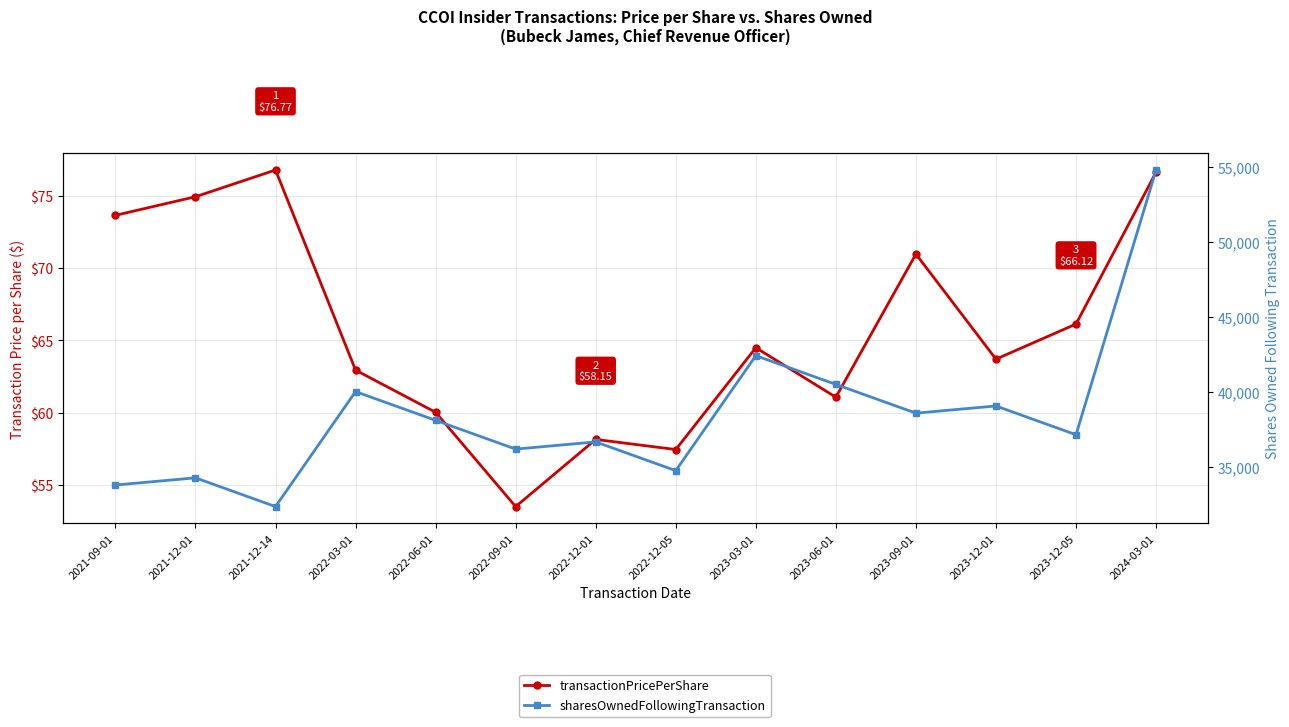

Between 2023-12-05 and 2023-06-01, which is larger?

2023-12-05